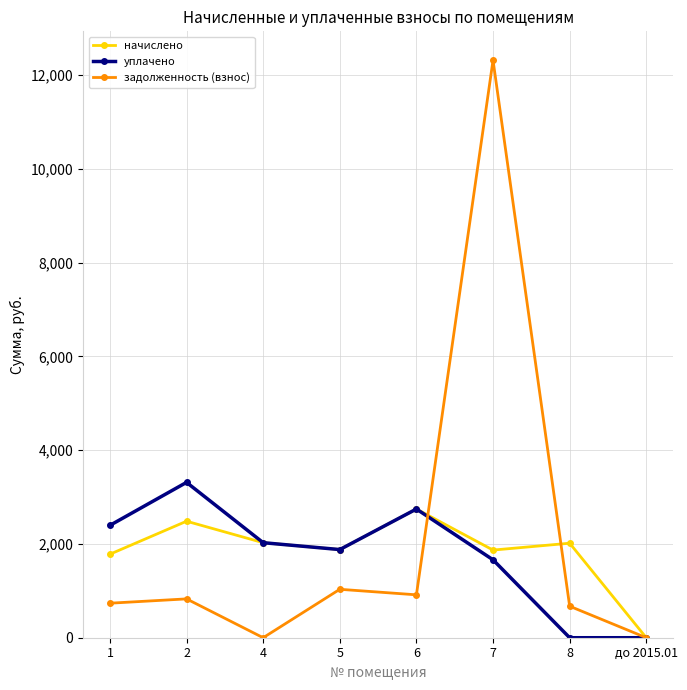

What is the label of the 1st point from the right?

до 2015.01